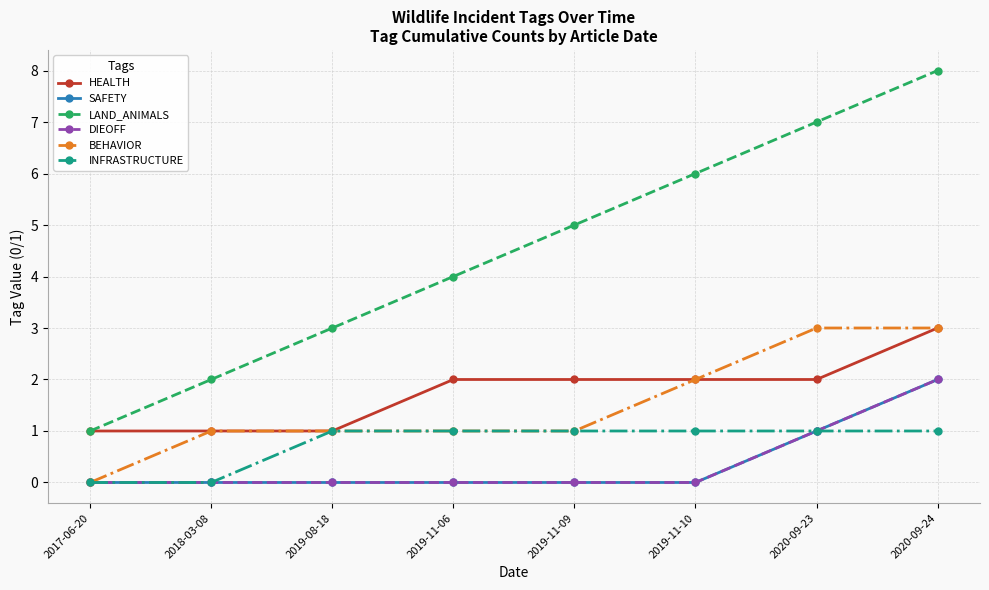

True or false: DIEOFF has a value of 1 at 2018-03-08.

False